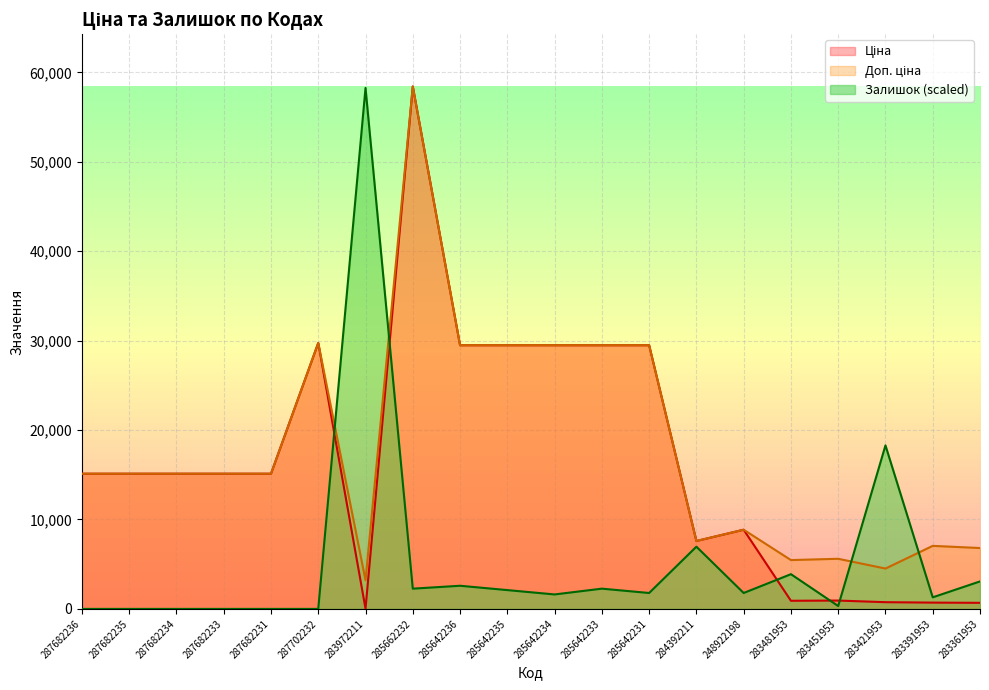

What is the highest value of the Залишок series?

58264.7